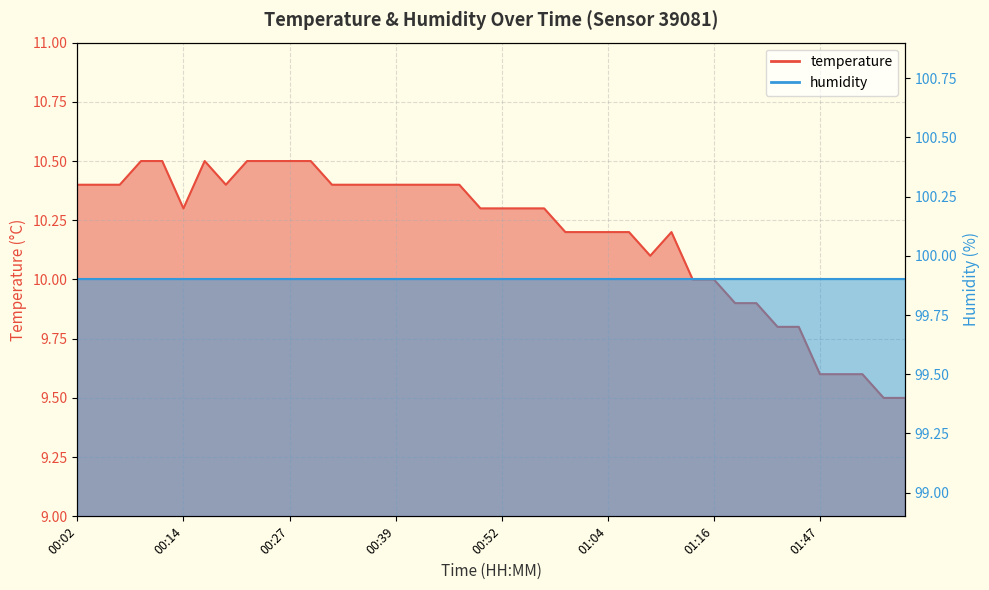

What is the sum of all values?

407.7